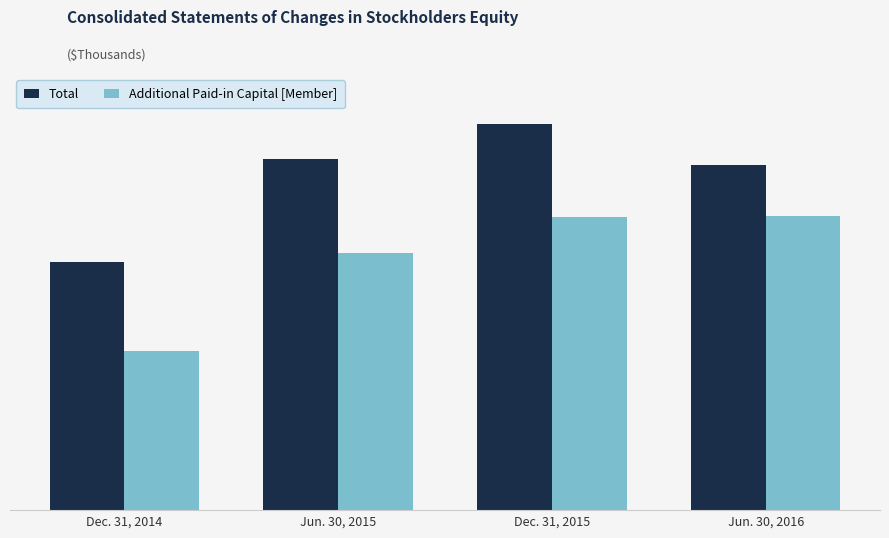

Reading left to right, what are all the values shown in this chart?

Total: Dec. 31, 2014=59643	Jun. 30, 2015=84627	Dec. 31, 2015=92899	Jun. 30, 2016=83068
Additional Paid-in Capital [Member]: Dec. 31, 2014=38360	Jun. 30, 2015=61919	Dec. 31, 2015=70587	Jun. 30, 2016=70824